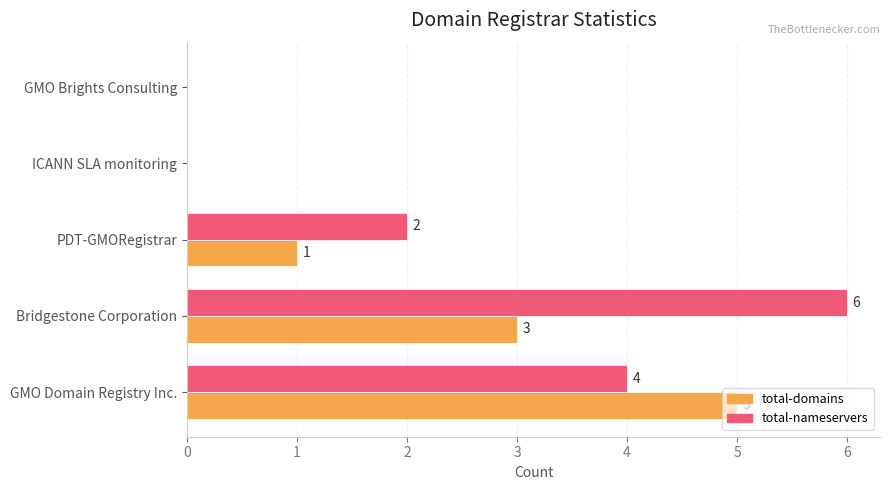

Which category has the highest value in the total-nameservers series?

Bridgestone Corporation